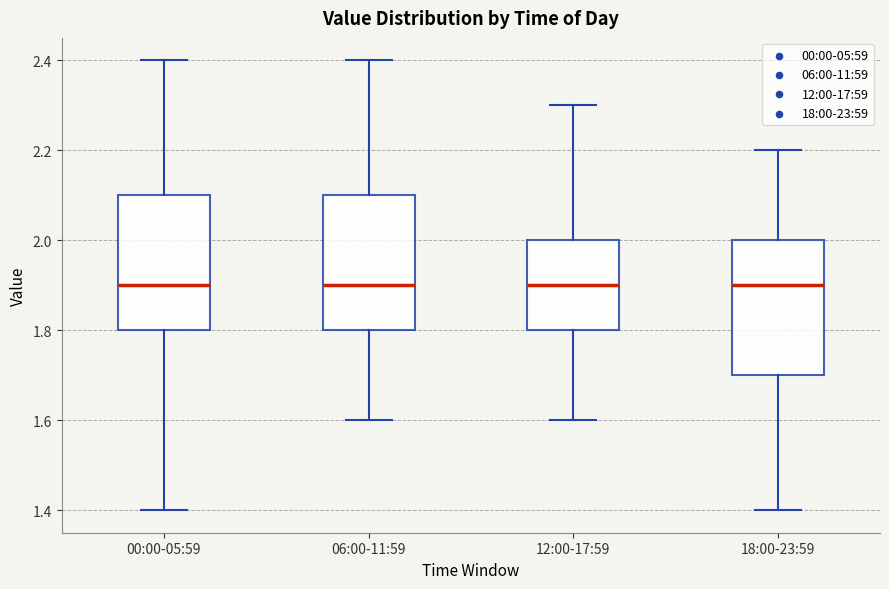

Reading left to right, transcribe this box plot: for each box, give where its median line is, the range the box spans, and where its two whiskers end, as read against the y-axis. The values are not printed on the chart, so give them approximately, as read against the axis.

00:00-05:59: median 1.9, box 1.8 to 2.1, whiskers 1.4 to 2.4
06:00-11:59: median 1.9, box 1.8 to 2.1, whiskers 1.6 to 2.4
12:00-17:59: median 1.9, box 1.8 to 2.0, whiskers 1.6 to 2.3
18:00-23:59: median 1.9, box 1.7 to 2.0, whiskers 1.4 to 2.2